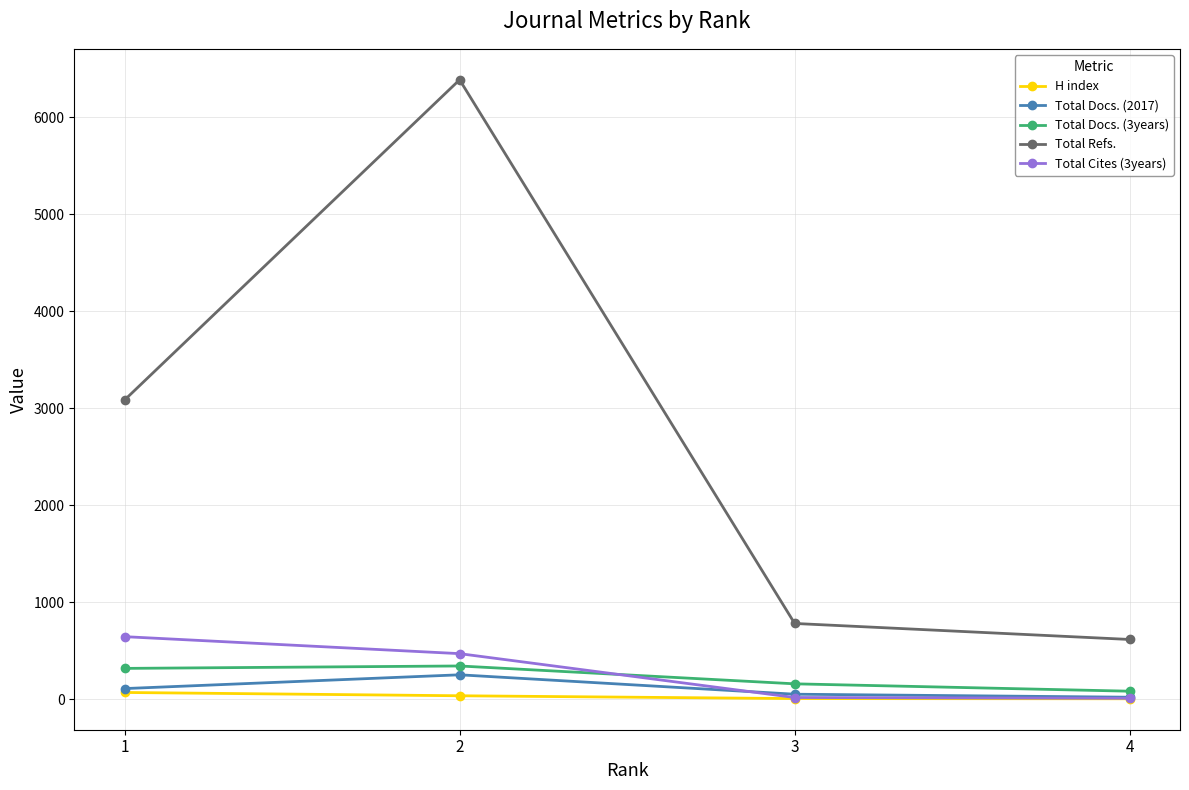

The Total Cites (3years) series shows 896 at 1. True or false?

False